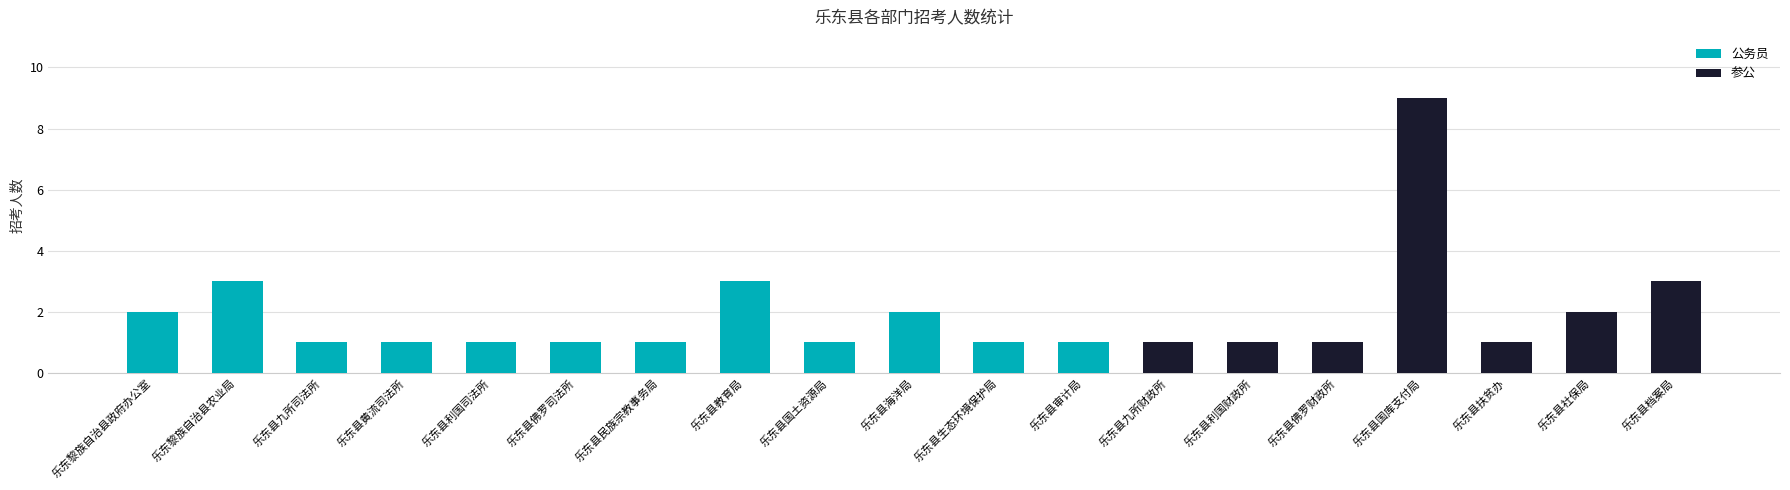

True or false: 公务员 has a value of 2 at 乐东县审计局.

False